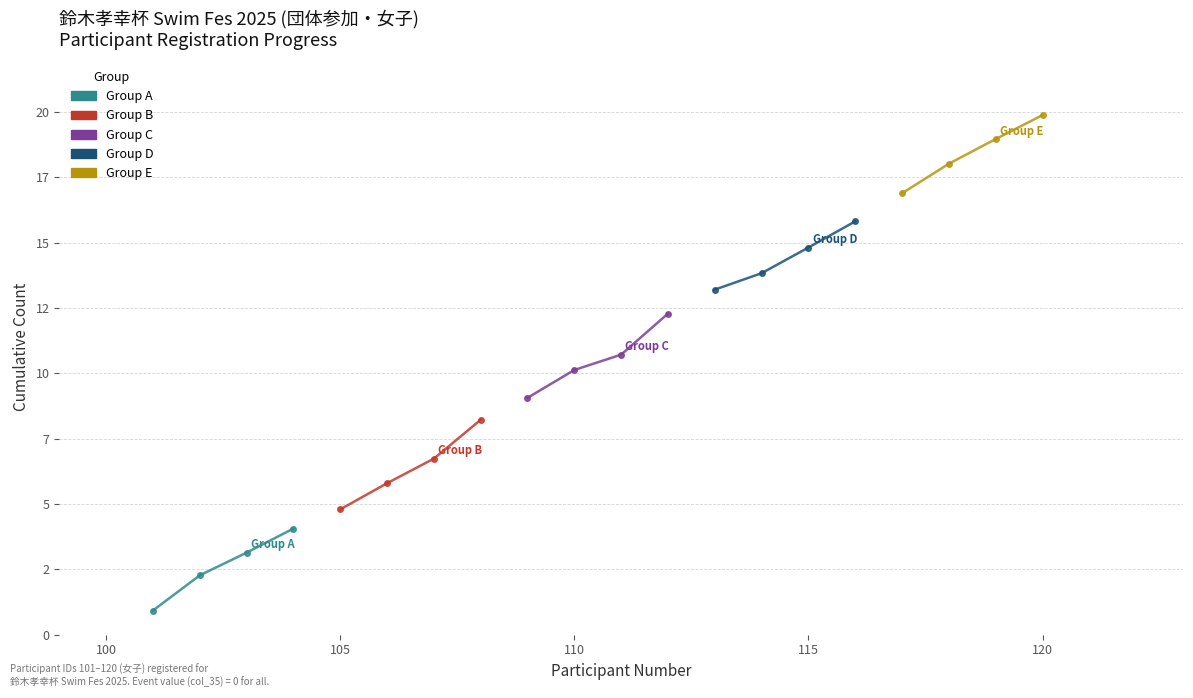

What is the value of the Group A point at the 1st from the left?

0.9